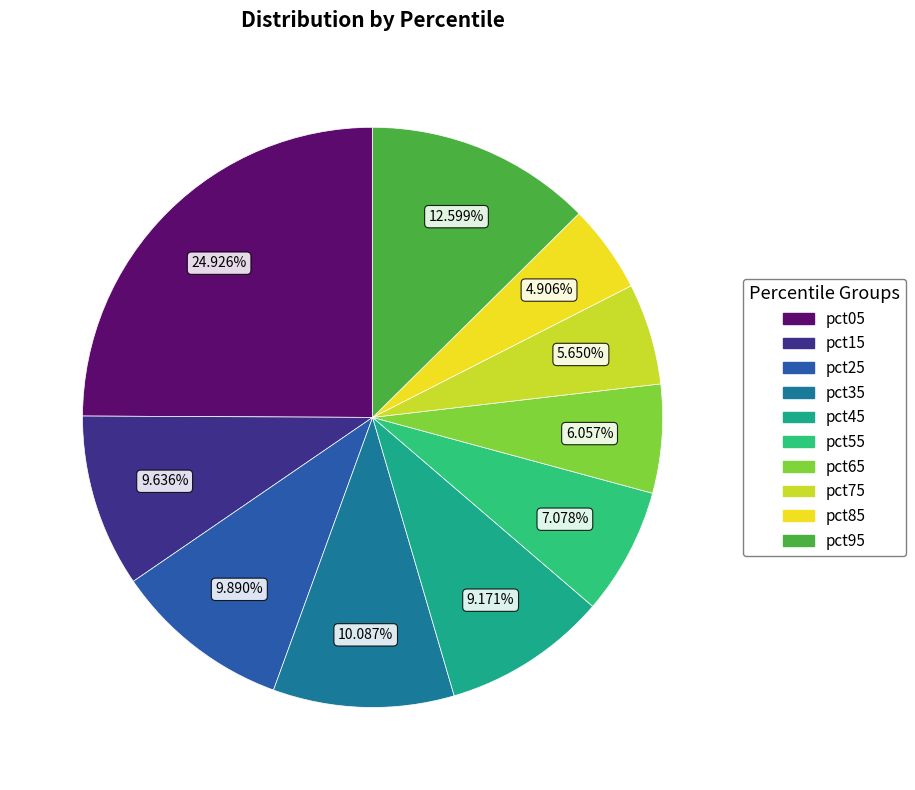

Is there a majority slice in this chart?

No